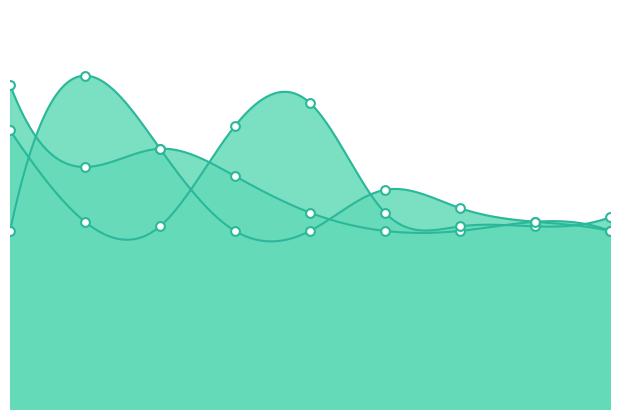

At how many categories does at least one series exceed 43?

7